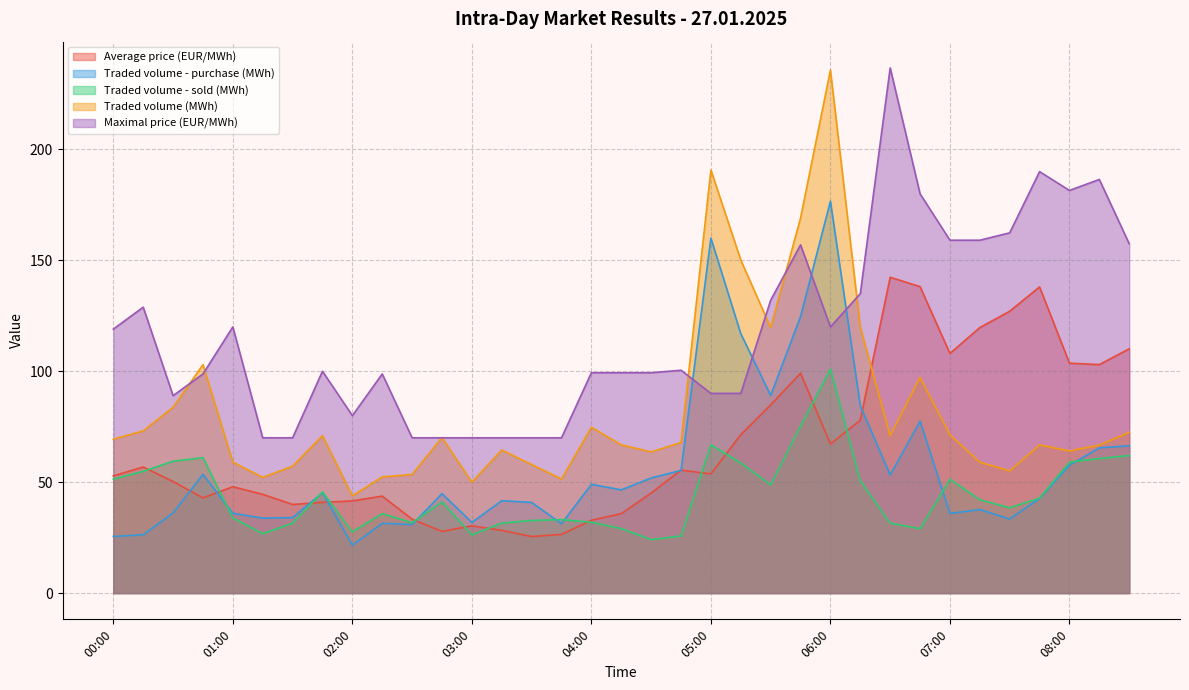

What is the label of the 16th point from the left?

03:45